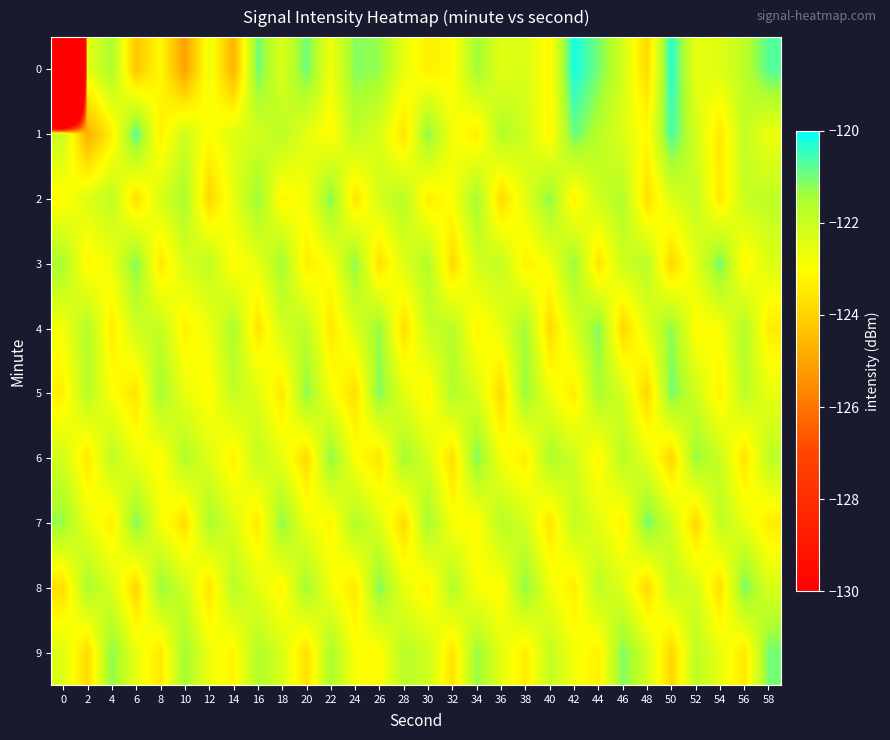

What is the difference between the highest and lowest values at 16?

2.6